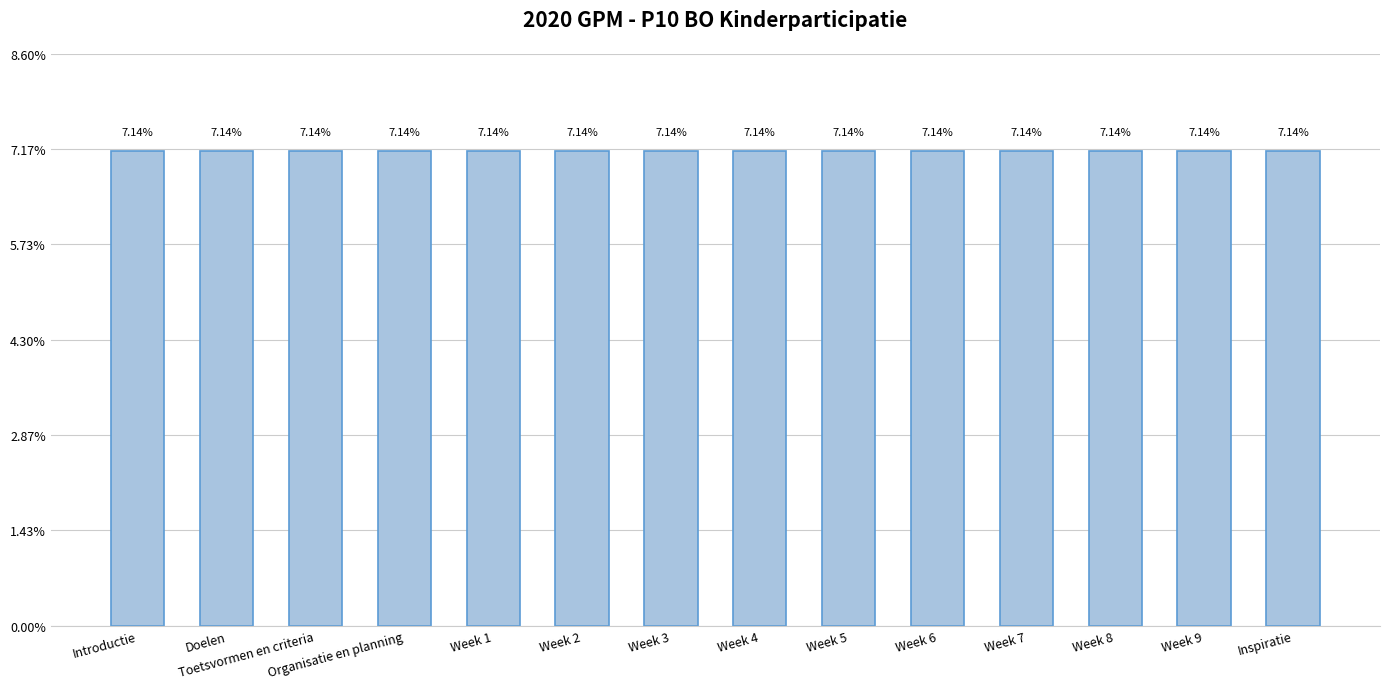

What is the label of the 2nd bar from the left?

Doelen